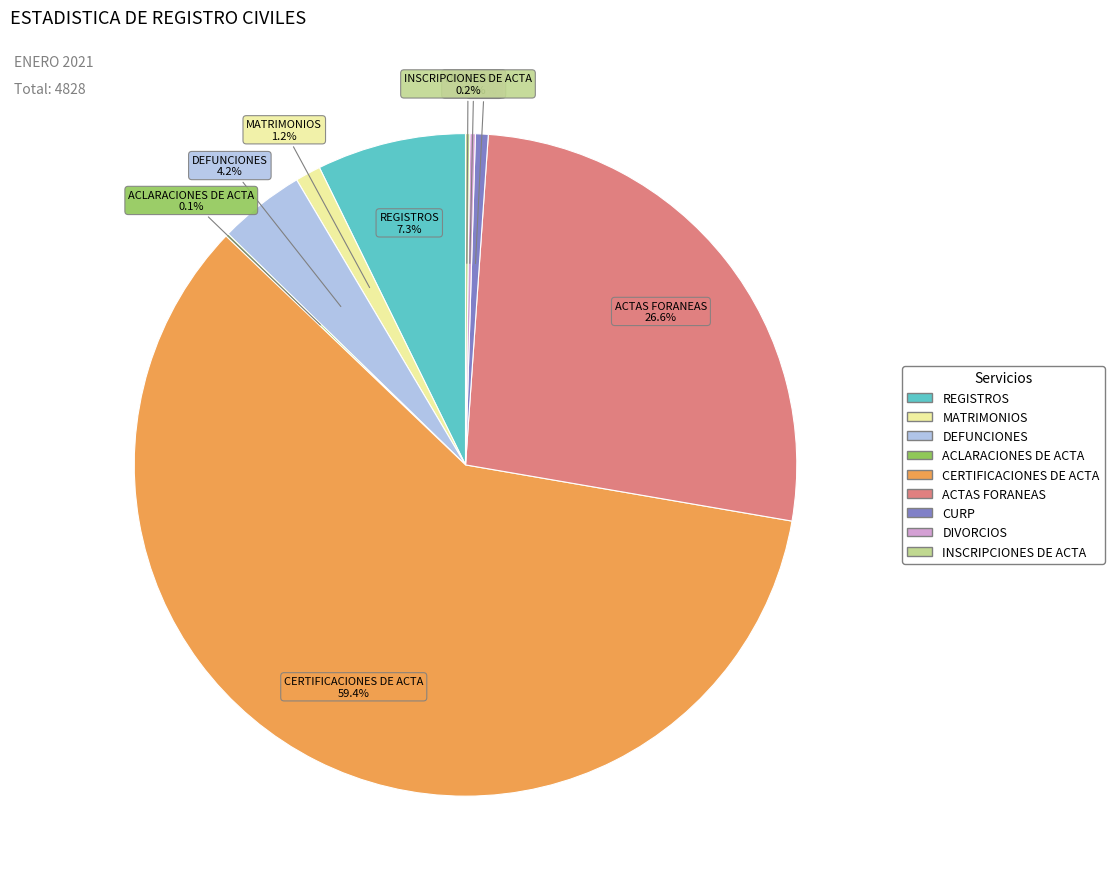

What percentage is the DEFUNCIONES slice, to the nearest percent?

4%